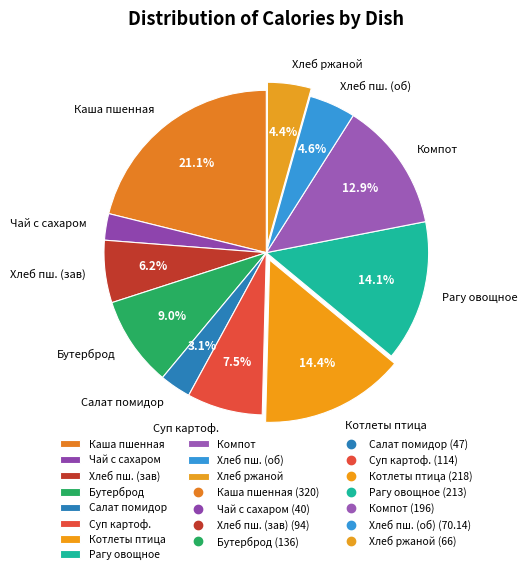

How many segments does this pie chart have?

11